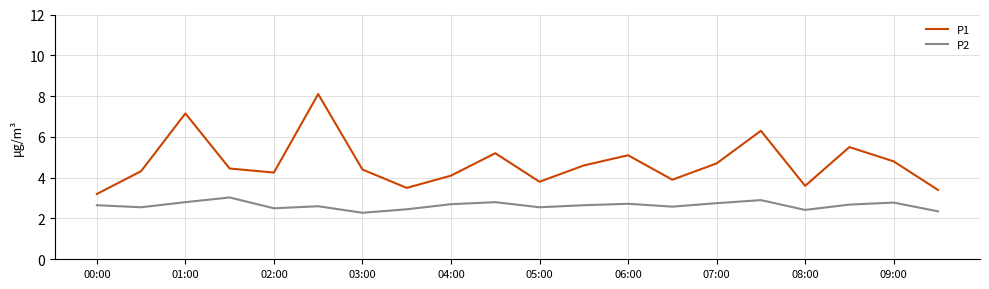

Rank the series by their maximum value, from lowest to highest.

P2, P1